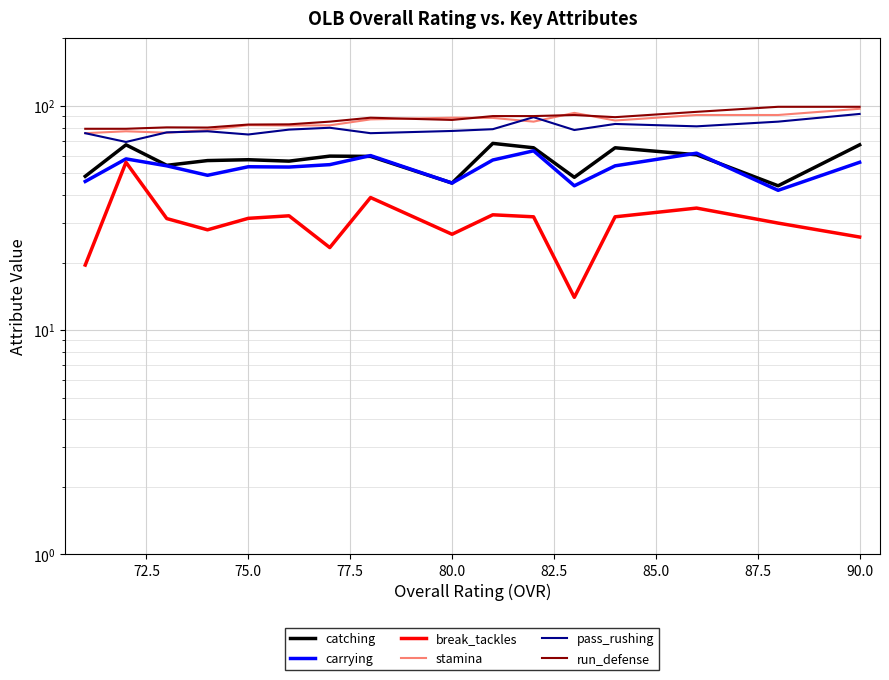

Reading left to right, transcribe all the data shown in this chart.

catching: 48.5	67.0	54.3	57.0	57.5	56.7	59.7	59.5	45.2	68.0	65.0	48.0	65.0	60.5	44.0	67.0
carrying: 46.0	58.0	54.0	49.0	53.5	53.3	54.7	60.0	45.2	57.3	63.0	44.0	54.0	61.5	42.0	56.0
break_tackles: 19.5	56.0	31.4	28.0	31.5	32.3	23.3	39.0	26.8	32.7	32.0	14.0	32.0	35.0	30.0	26.0
stamina: 75.5	77.0	75.9	78.0	82.0	81.7	81.8	87.0	88.5	88.3	85.0	93.0	86.0	91.0	91.0	97.0
pass_rushing: 75.5	69.0	76.1	77.0	74.5	78.3	79.8	75.5	77.2	78.7	89.0	78.0	83.0	81.0	85.0	92.0
run_defense: 79.0	79.0	80.1	80.0	82.5	82.7	85.0	88.5	86.5	90.0	90.0	91.0	89.0	94.0	99.0	99.0